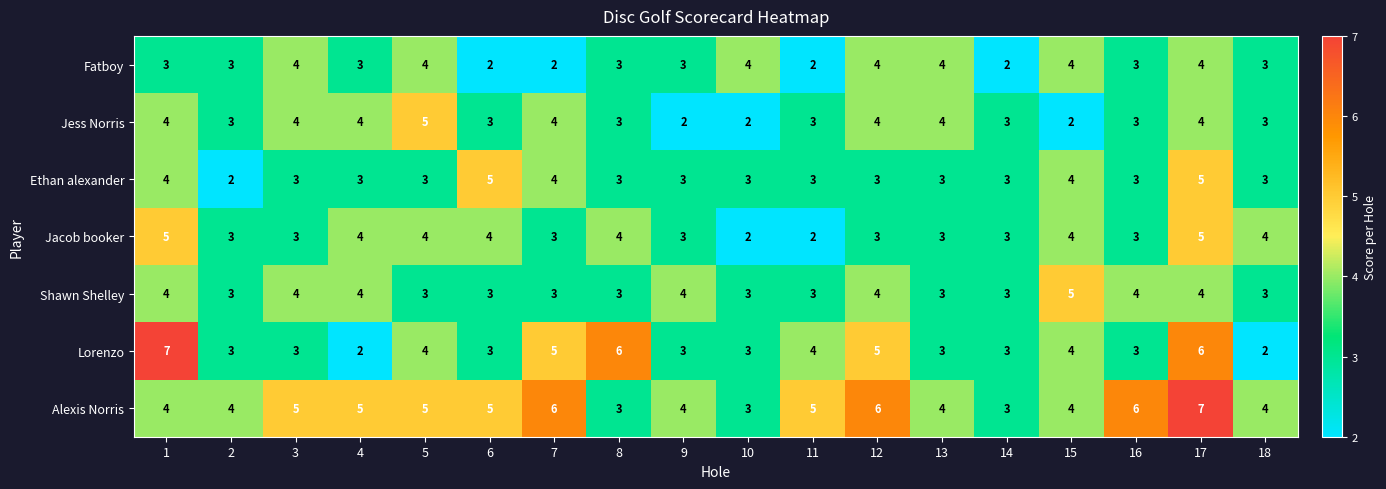

Which series has the largest total across all categories?

Alexis Norris